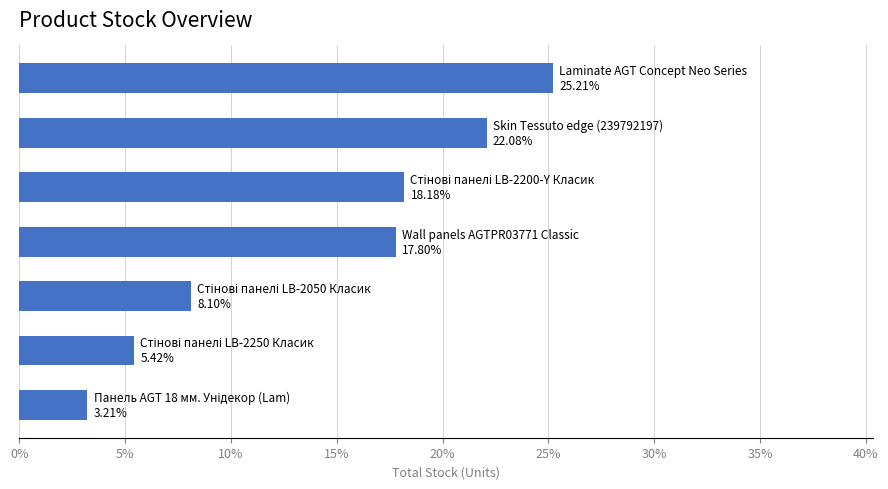

What is the maximum value shown in the chart?

25.2